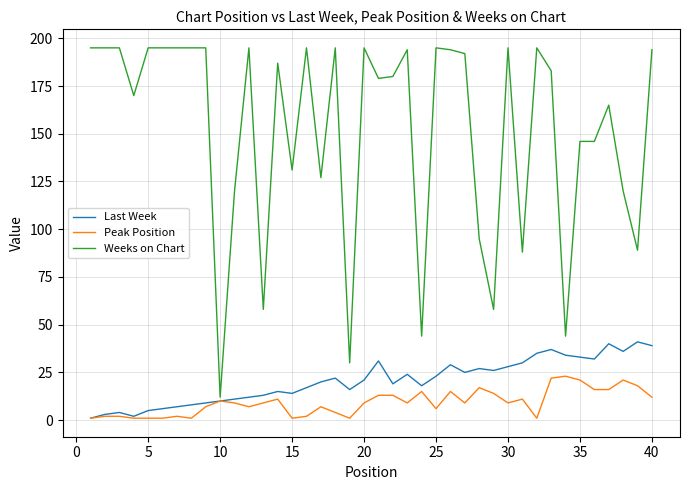

What is the greatest value displayed?

195